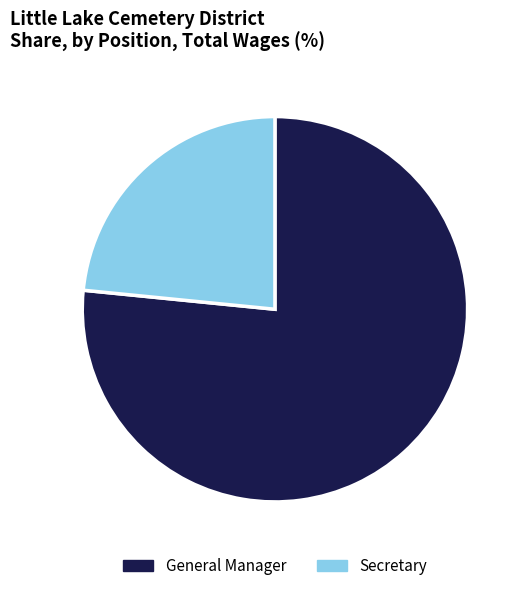

Is the sum of Secretary and General Manager greater than half?

Yes